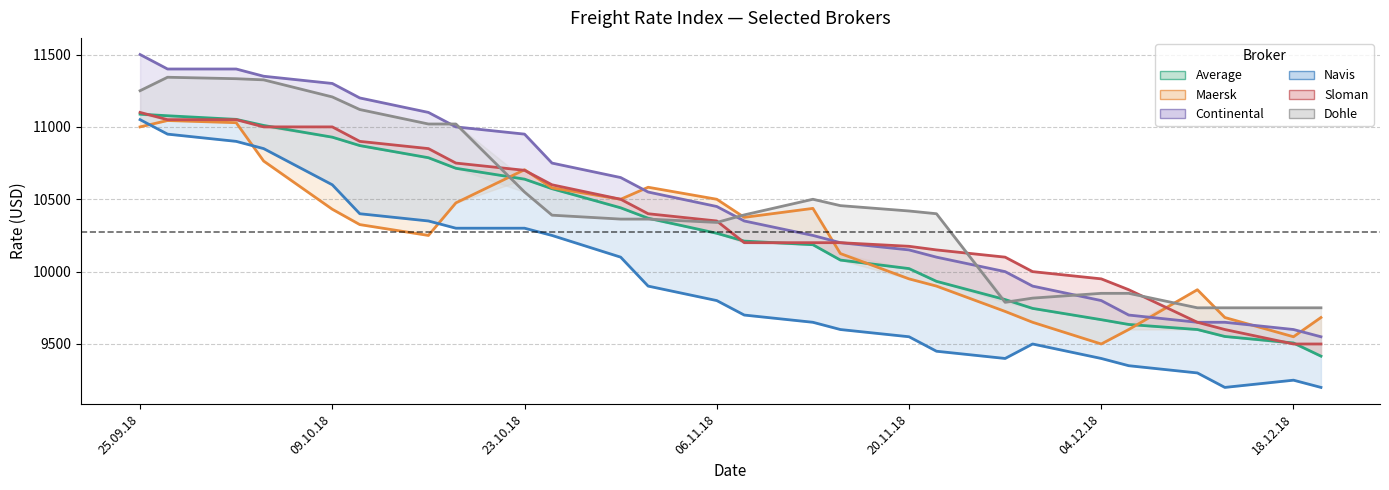

Reading right to left, transcribe all the data shown in this chart.

Average: 9416	9507	9552	9600	9635	9668	9746	9807	9933	10021	10080	10186	10211	10265	10369	10441	10573	10639	10714	10787	10871	10929	11010	11052	11077	11088
Maersk: 9683	9550	9683	9875	9600	9500	9650	9725	9900	9950	10125	10437	10375	10500	10583	10500	10579	10704	10475	10250	10325	10431	10764	11029	11044	11000
Continental: 9550	9600	9650	9650	9700	9800	9900	10000	10100	10150	10200	10250	10350	10450	10550	10650	10750	10950	11000	11100	11200	11300	11350	11400	11400	11500
Navis: 9200	9250	9200	9300	9350	9400	9500	9400	9450	9550	9600	9650	9700	9800	9900	10100	10250	10300	10300	10350	10400	10600	10850	10900	10950	11050
Sloman: 9500	9500	9600	9650	9875	9950	10000	10100	10150	10175	10200	10200	10200	10350	10400	10500	10600	10700	10750	10850	10900	11000	11000	11050	11050	11100
Dohle: 9750	9750	9750	9750	9850	9850	9817	9788	10400	10419	10456	10500	10392	10340	10363	10363	10390	10550	11020	11020	11120	11207	11325	11333	11343	11250